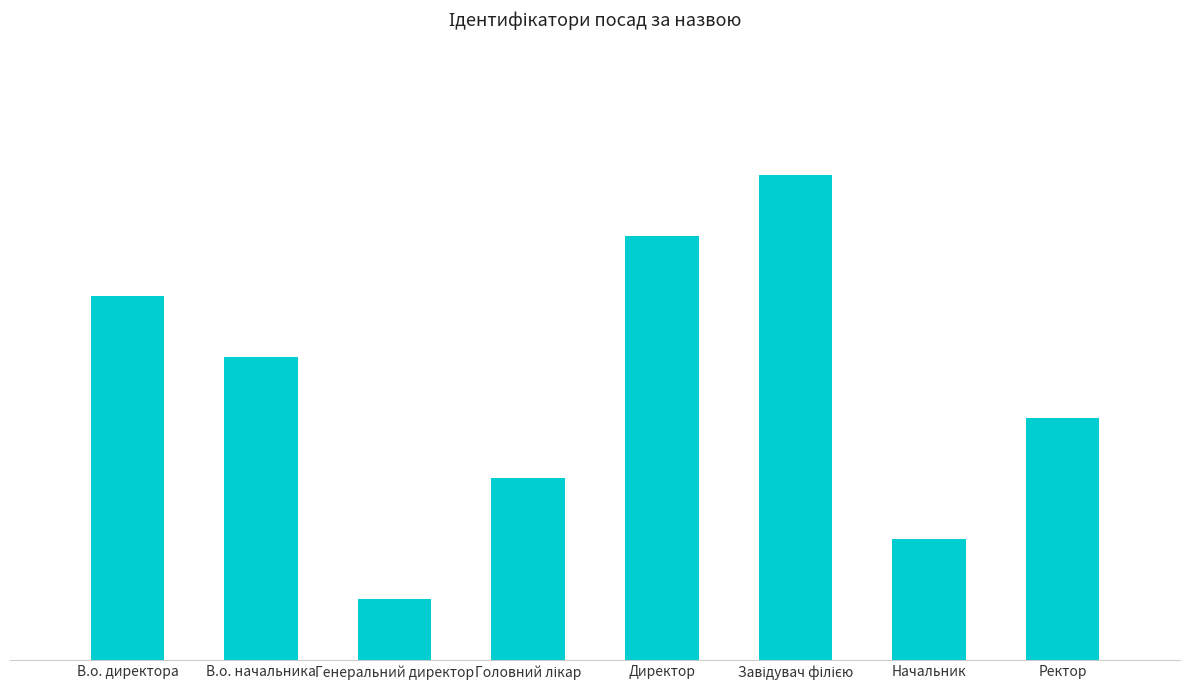

What is the change in value from Головний лікар to Директор?

+4